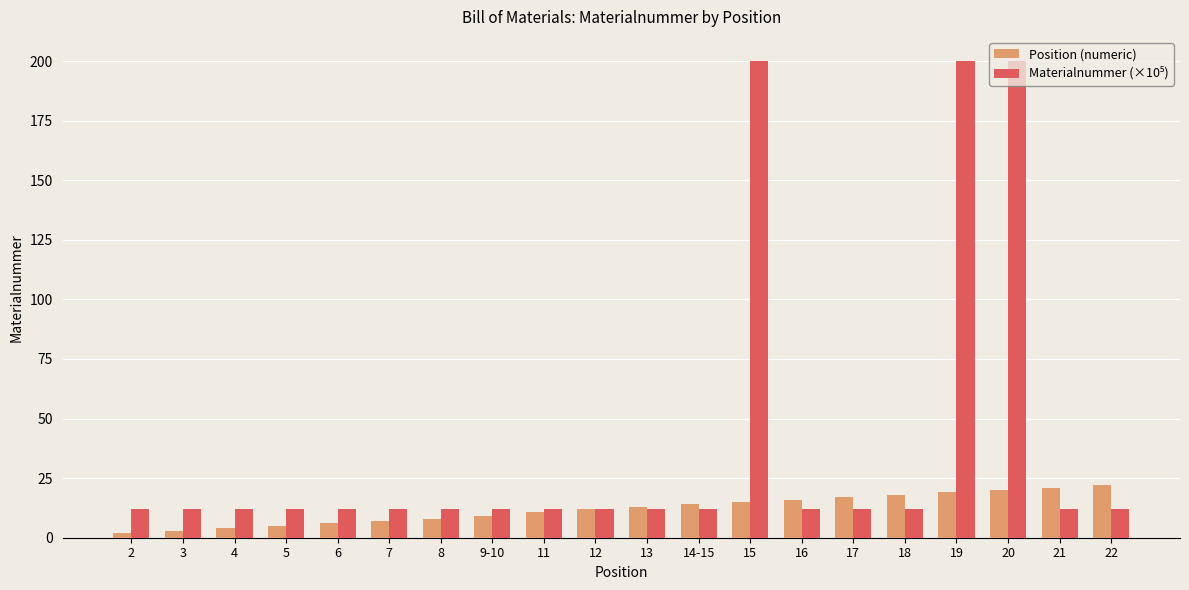

What is the maximum value shown in the chart?

200.2